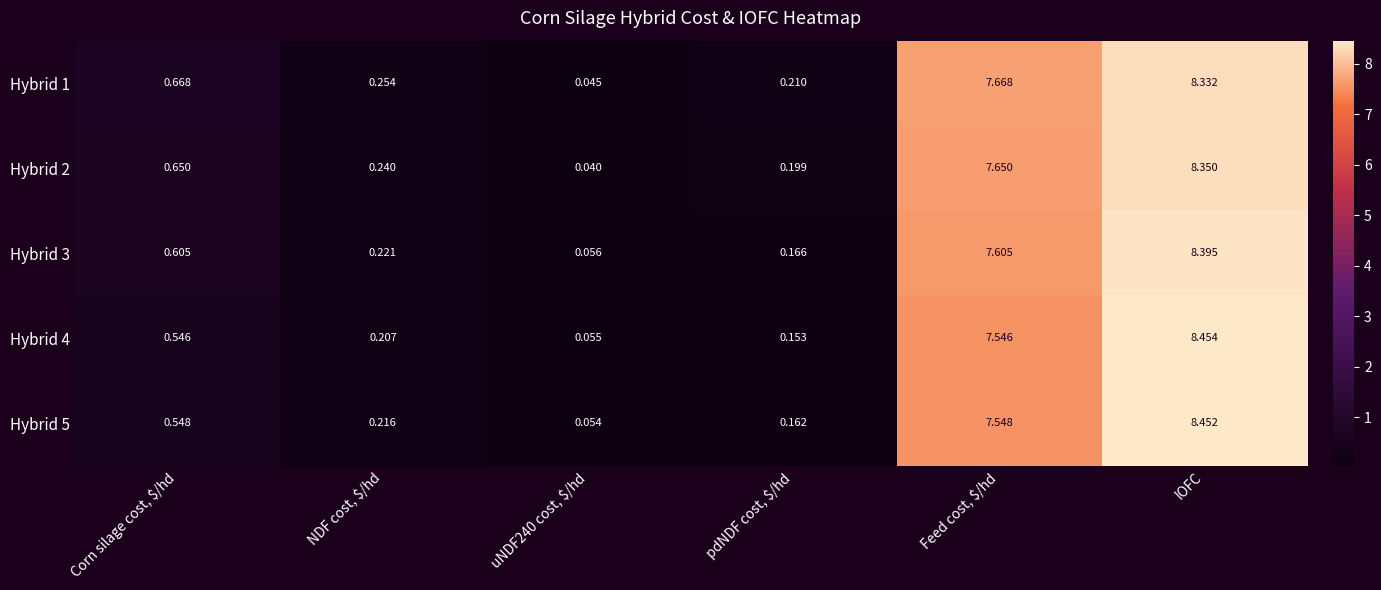

Which series has the largest total across all categories?

Hybrid 1